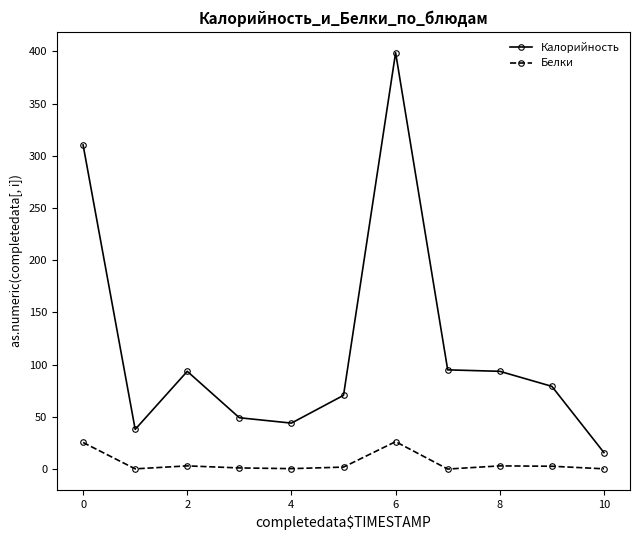

What is the maximum value shown in the chart?

398.8